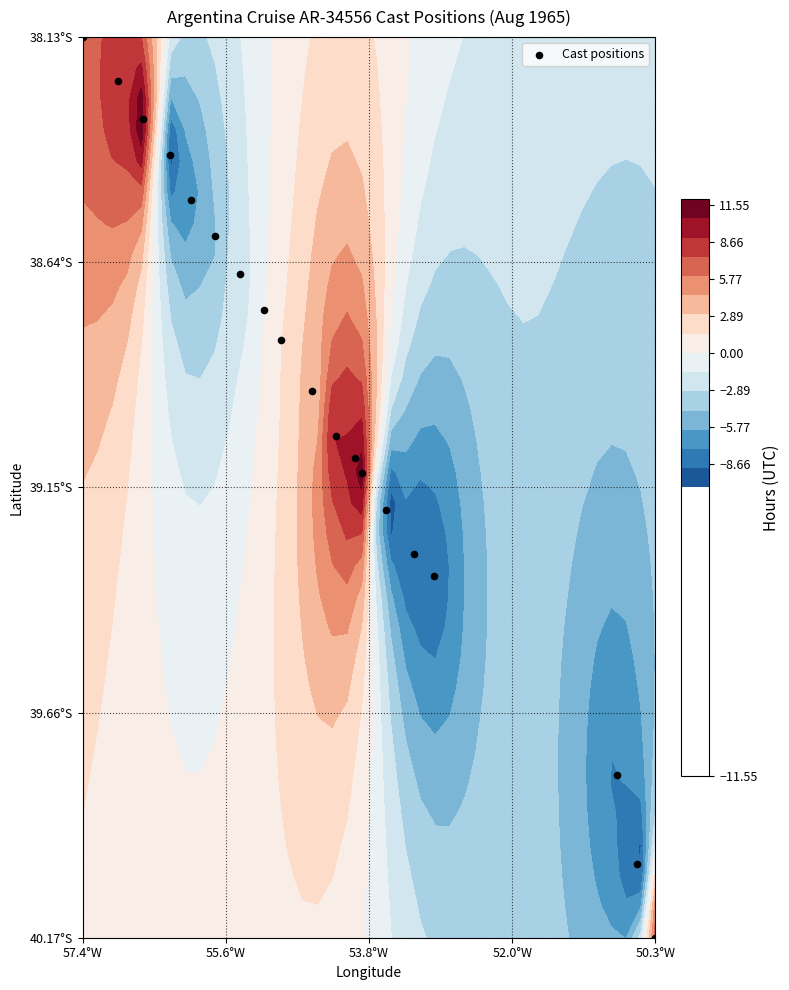

Reading left to right, list all the values displayed in this chart.

-38.1	-38.2	-38.3	-38.4	-38.5	-38.6	-38.7	-38.8	-38.8	-38.9	-39.0	-39.1	-39.1	-39.2	-39.3	-39.4	-40.2	-40.0	-39.8